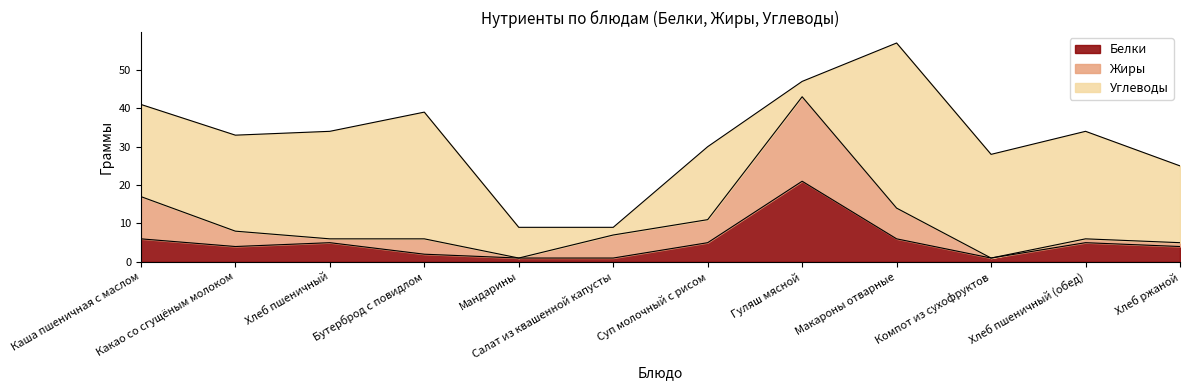

What are all the series names shown in the legend?

Белки, Жиры, Углеводы